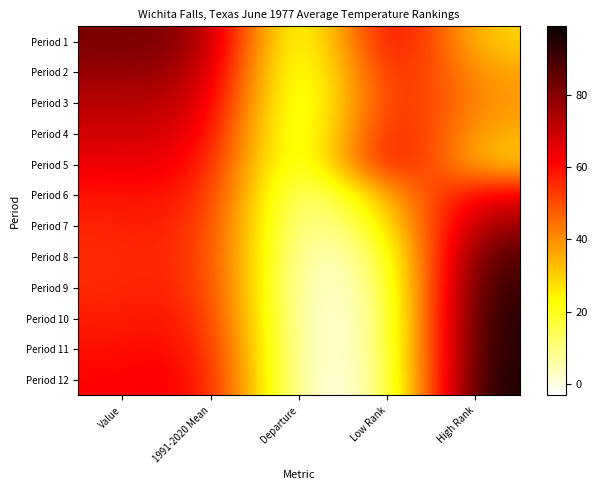

Reading right to left, what are all the values shown in this chart?

Period 1: High Rank=28.0	Low Rank=74.0	Departure=1.5	1991-2020 Mean=80.8	Value=82.3
Period 2: High Rank=36.0	Low Rank=66.0	Departure=0.7	1991-2020 Mean=76.7	Value=77.4
Period 3: High Rank=38.0	Low Rank=64.0	Departure=0.3	1991-2020 Mean=72.3	Value=72.6
Period 4: High Rank=34.0	Low Rank=68.0	Departure=0.3	1991-2020 Mean=68.0	Value=68.3
Period 5: High Rank=29.0	Low Rank=72.0	Departure=0.4	1991-2020 Mean=63.8	Value=64.2
Period 6: High Rank=65.0	Low Rank=36.0	Departure=-1.6	1991-2020 Mean=60.4	Value=58.8
Period 7: High Rank=78.0	Low Rank=23.0	Departure=-1.8	1991-2020 Mean=58.0	Value=56.2
Period 8: High Rank=90.0	Low Rank=10.0	Departure=-2.6	1991-2020 Mean=57.5	Value=54.9
Period 9: High Rank=94.0	Low Rank=6.0	Departure=-3.1	1991-2020 Mean=58.3	Value=55.2
Period 10: High Rank=97.0	Low Rank=3.0	Departure=-3.2	1991-2020 Mean=60.2	Value=57.0
Period 11: High Rank=97.0	Low Rank=3.0	Departure=-2.9	1991-2020 Mean=62.4	Value=59.5
Period 12: High Rank=99.0	Low Rank=1.0	Departure=-3.1	1991-2020 Mean=64.3	Value=61.2